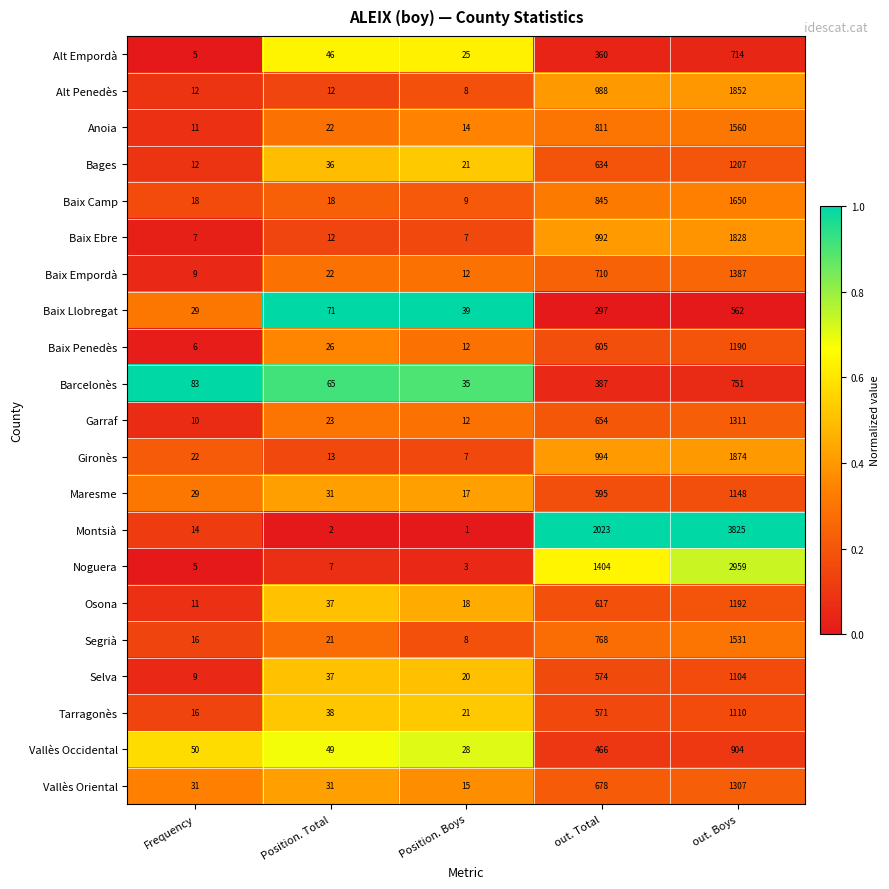

At which label is Baix Llobregat closest to 295?

out. Total